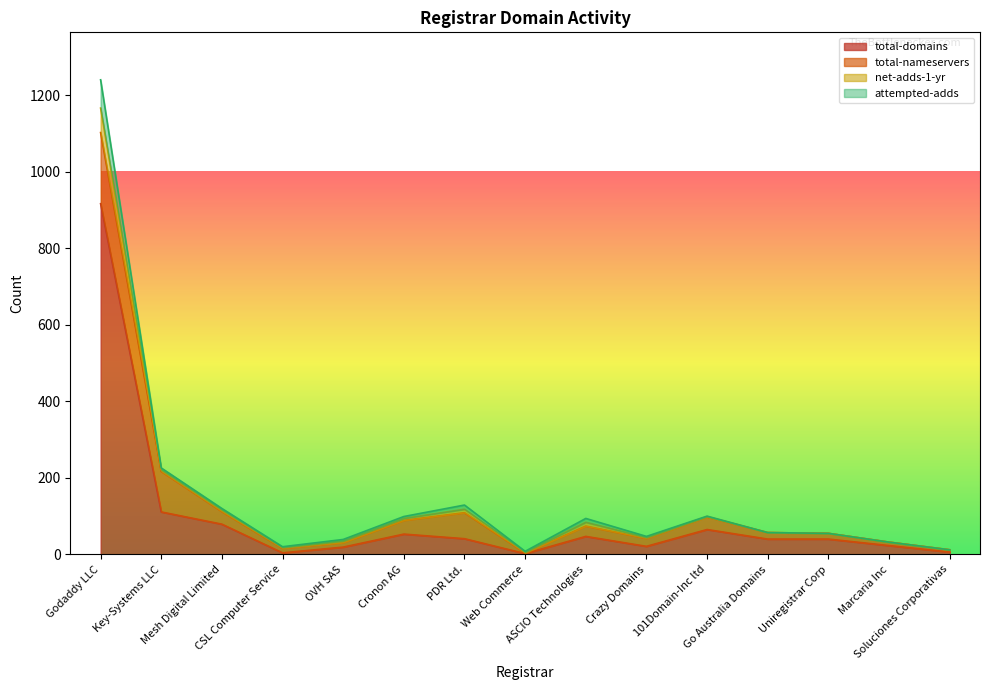

How many categories are shown in the chart?

15